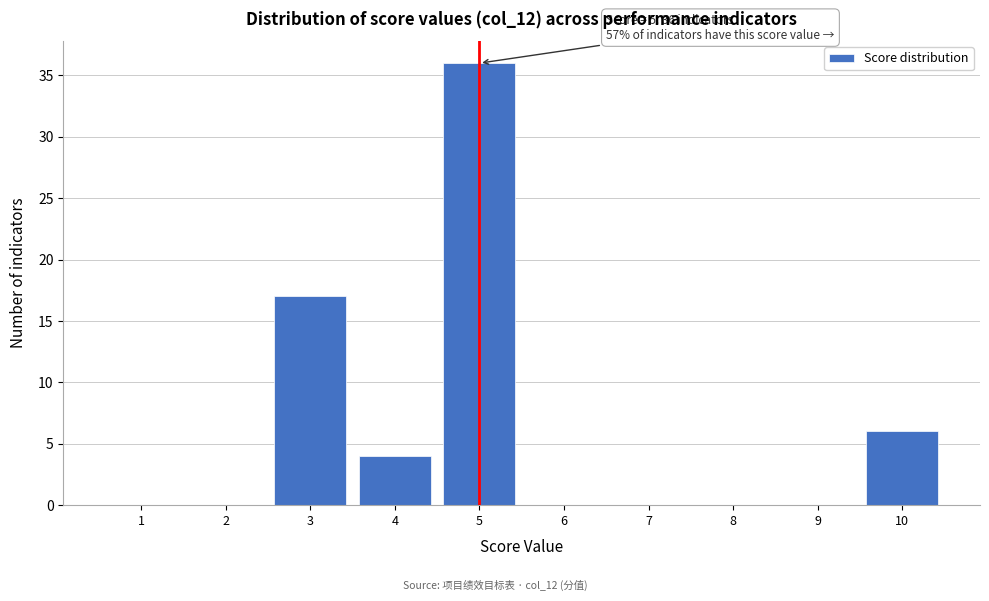

Reading left to right, extract all data points from this chart.

1=0	2=0	3=17	4=4	5=36	6=0	7=0	8=0	9=0	10=6